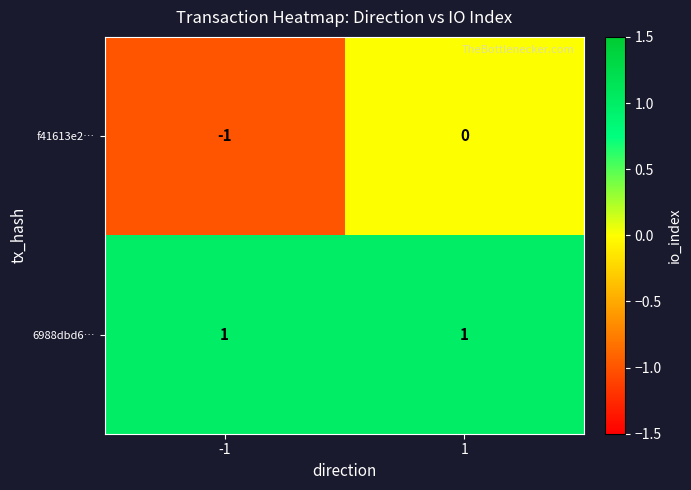

Between -1 and 1, which series saw the biggest shift?

f41613e2…